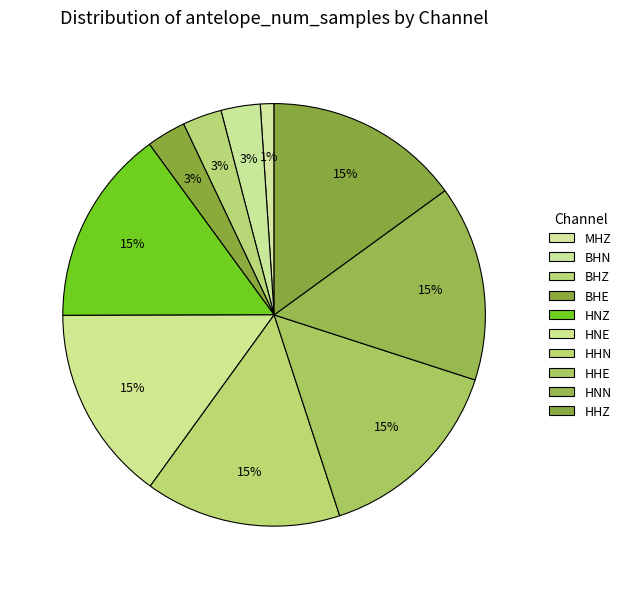

Is there a majority slice in this chart?

No